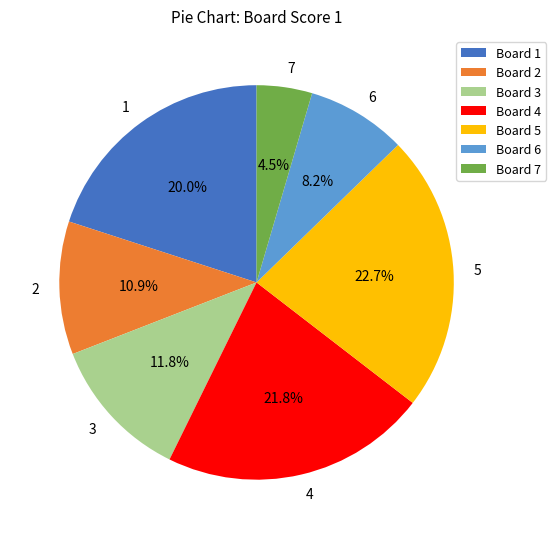

Does any single category account for the majority?

No